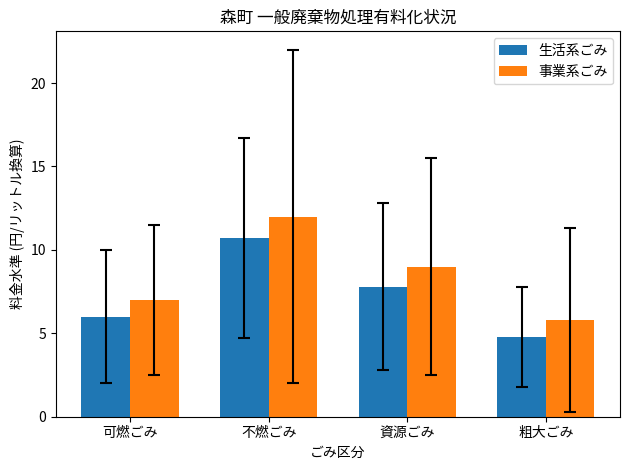

Which series changed the most between 可燃ごみ and 不燃ごみ?

事業系ごみ